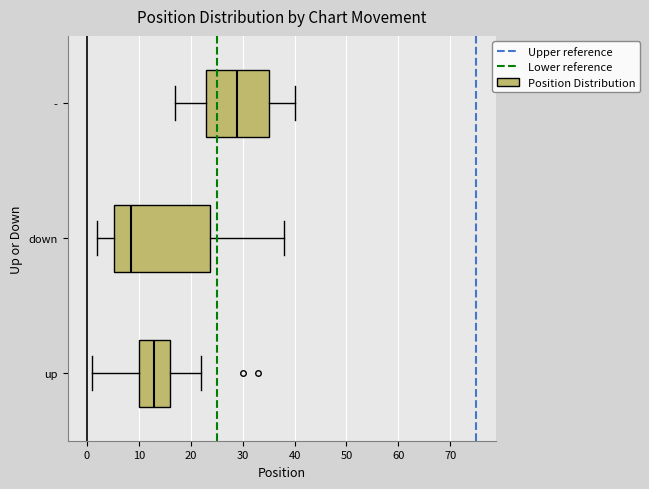

Where does the right whisker of the box for down end on the x-axis? The values are not printed on the chart, so give them approximately, as read against the axis.

38